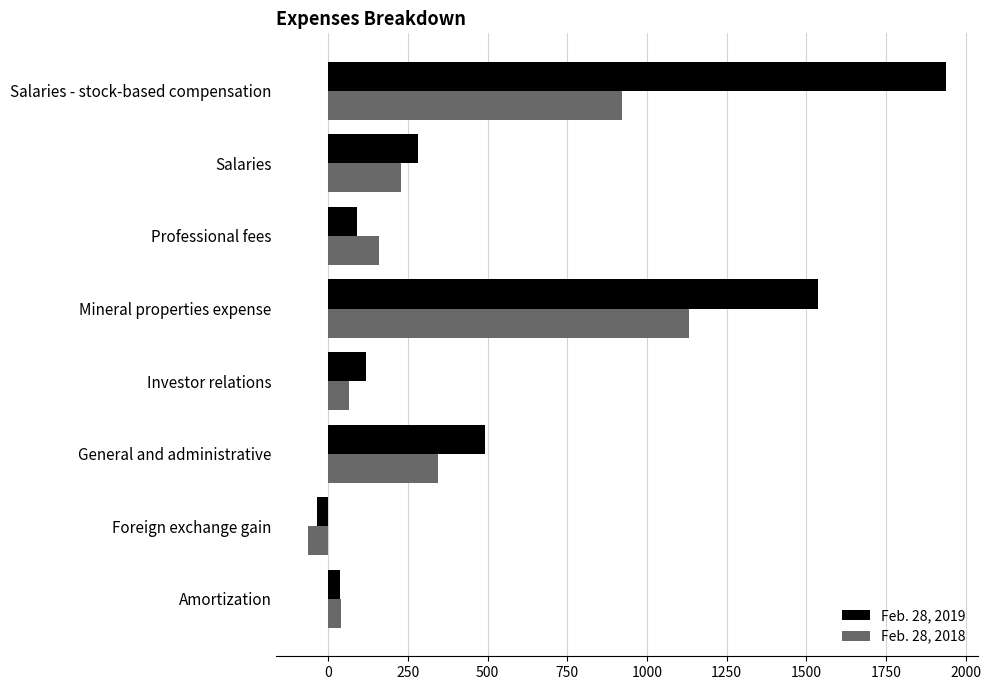

Which series has the largest range (max minus min)?

Feb. 28, 2019